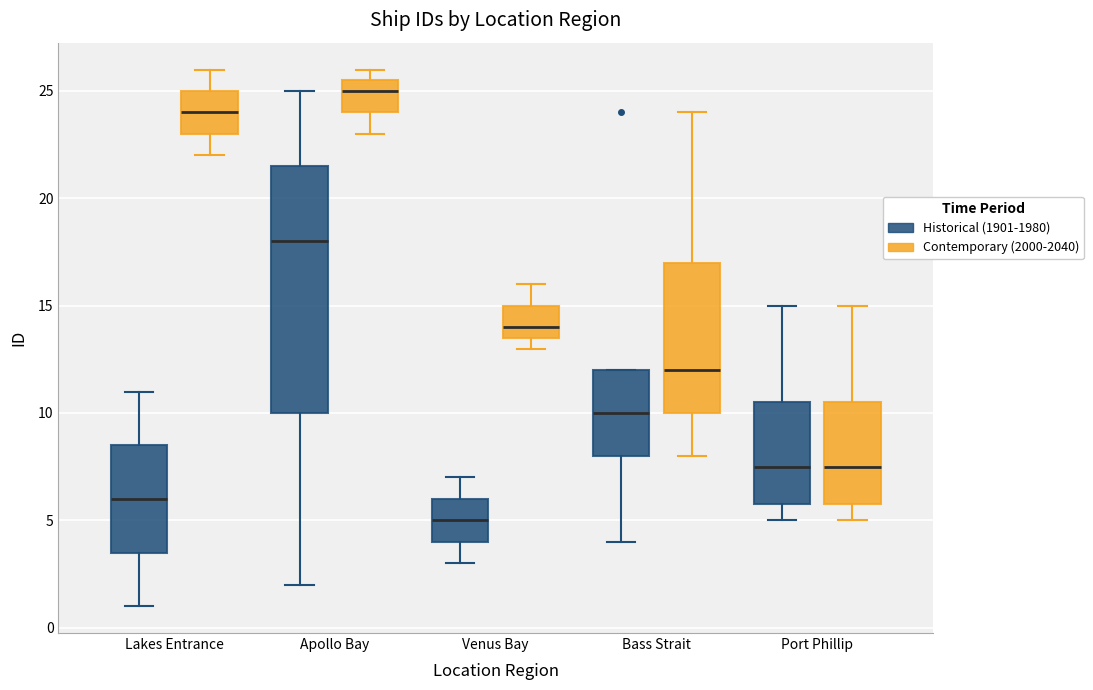

Comparing the boxes themselves (not the whiskers), which one is the tallest?

Apollo Bay (Historical (1901-1980))